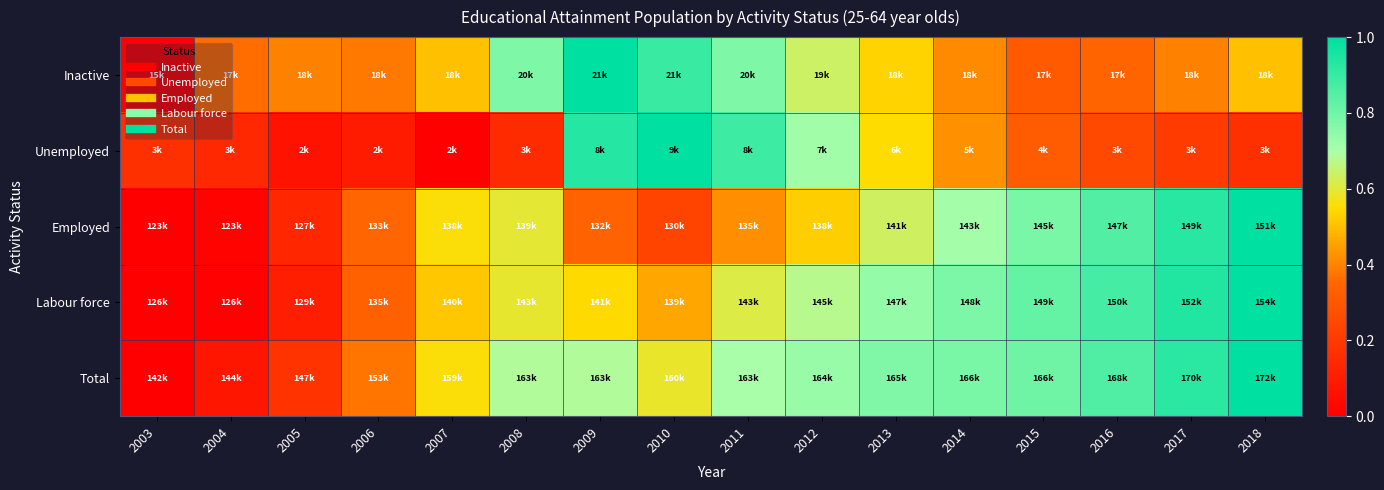

Which has a higher value, 2006 or 2018?

2018